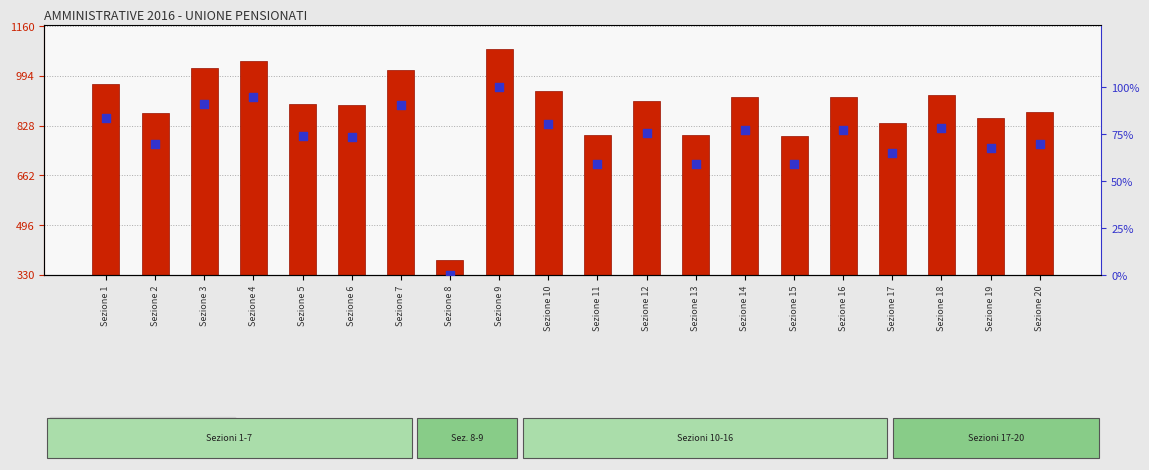

At which category is the sum across all series the highest?

Sezione 9